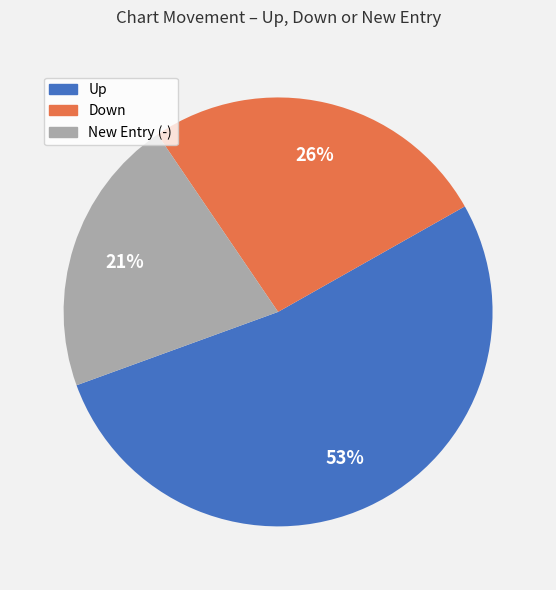

To the nearest percent, what portion does Up represent?

53%